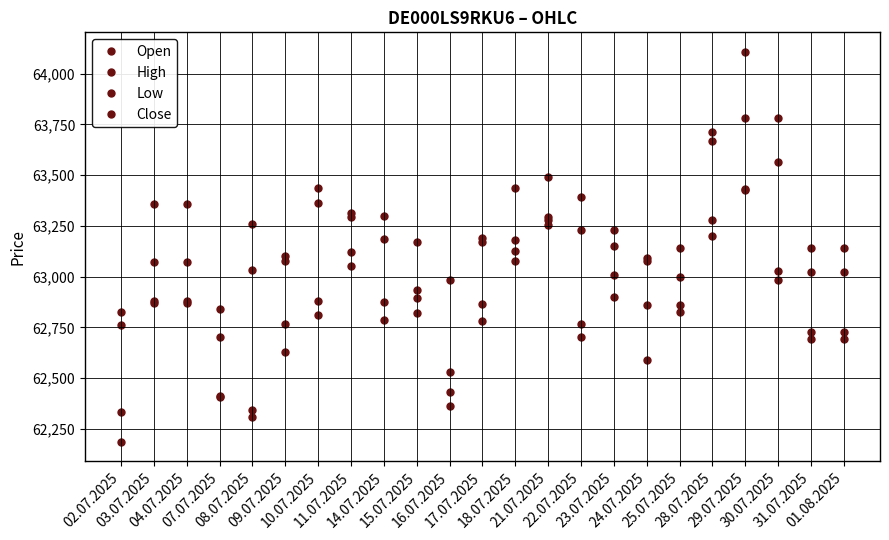

How many values in the Close series are below 63034?

11